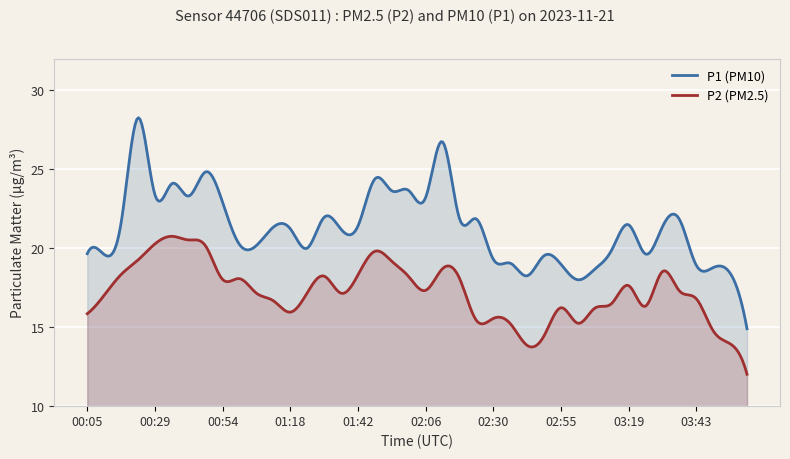

At how many categories does at least one series exceed 19?

32